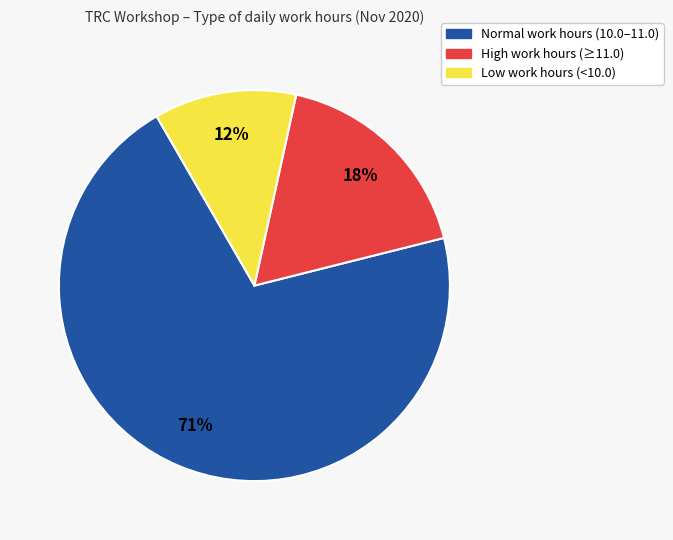

Is there any slice that represents more than half of the pie?

Yes